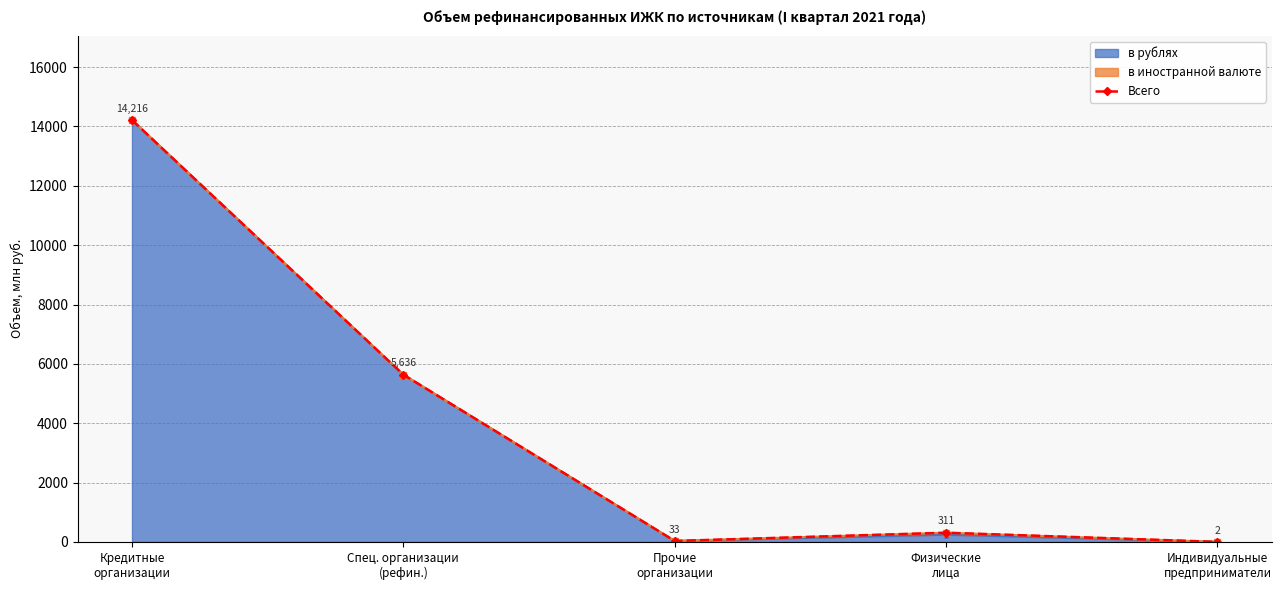

Is it true that the value at Кредитные
организации is 14216?

True